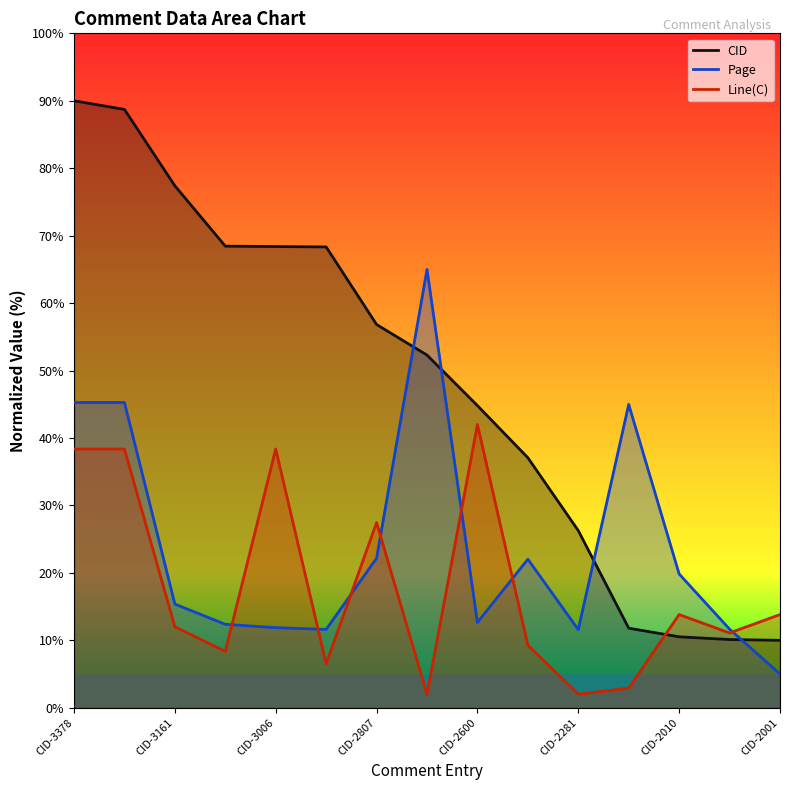

What is the difference between the Page values at CID-2010 and CID-2467?

2.2